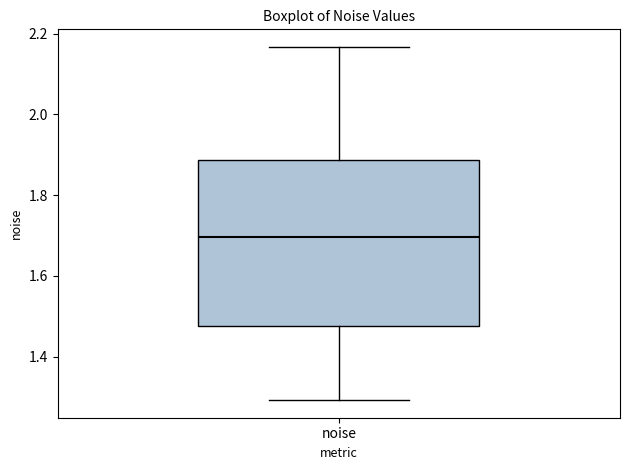

Where does the upper whisker of the box for noise end on the y-axis? The values are not printed on the chart, so give them approximately, as read against the axis.

2.16